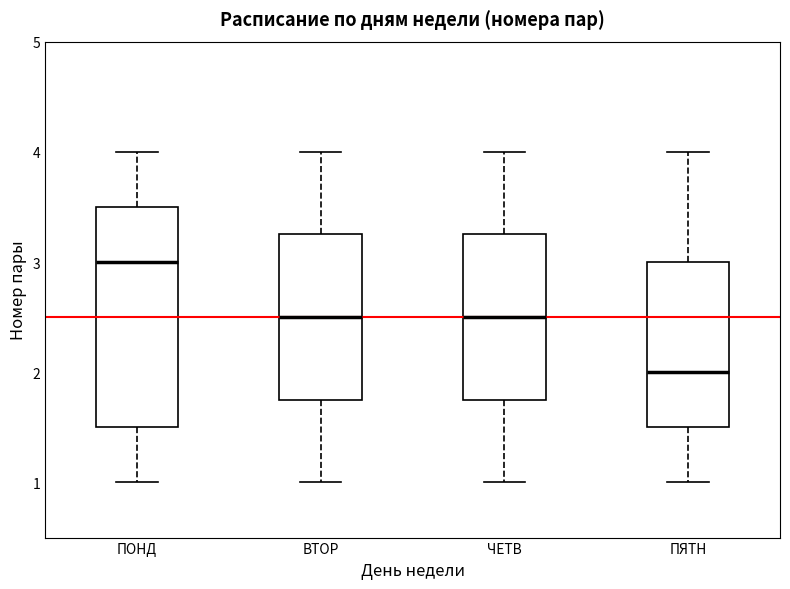

Reading left to right, read every box against the y-axis: the position of its median line, the range the box covers, and the ends of its whiskers. The values are not printed on the chart, so give them approximately, as read against the axis.

ПОНД: median 3.0, box 1.5 to 3.5, whiskers 1.0 to 4.0
ВТОР: median 2.5, box 1.8 to 3.3, whiskers 1.0 to 4.0
ЧЕТВ: median 2.5, box 1.8 to 3.3, whiskers 1.0 to 4.0
ПЯТН: median 2.0, box 1.5 to 3.0, whiskers 1.0 to 4.0